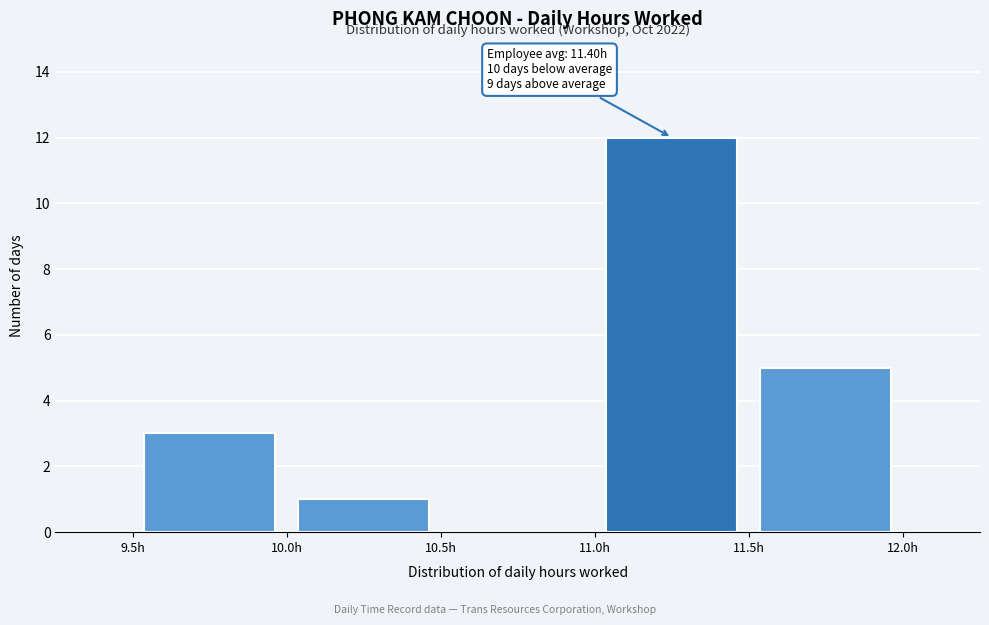

Which range on the x-axis has the tallest bar?

11.0 to 11.5